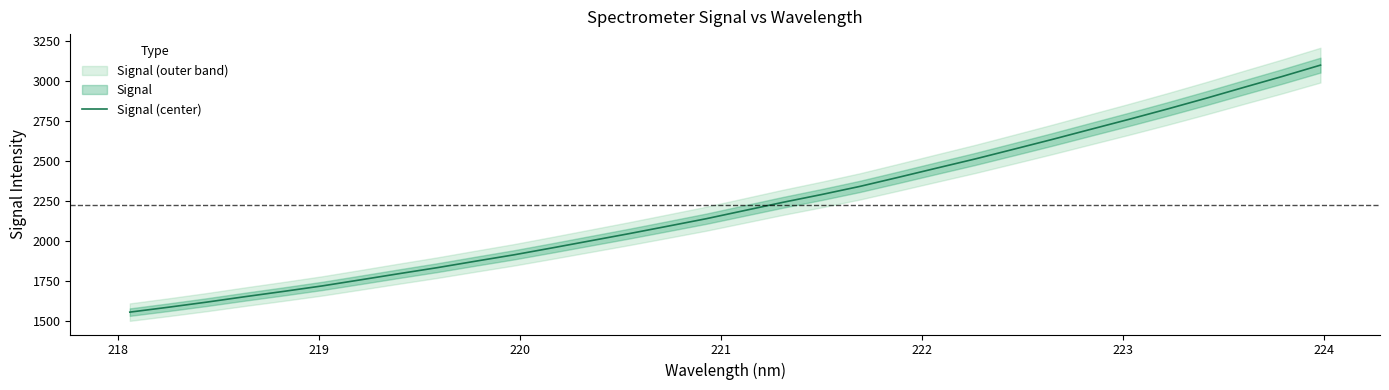

What is the lowest value of the Signal (center) series?

1555.3